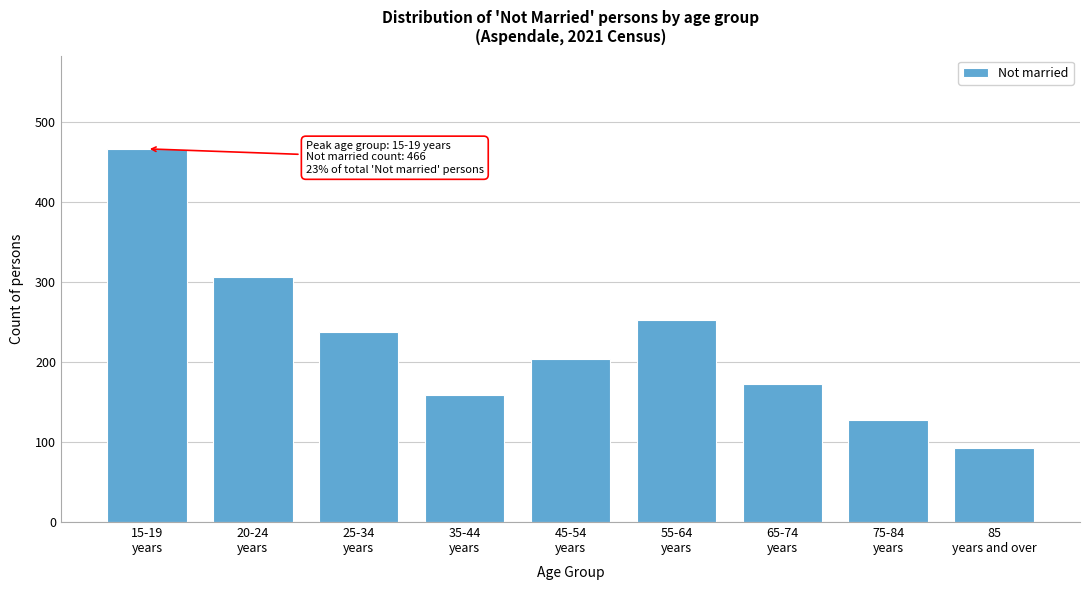

Reading right to left, extract all data points from this chart.

92	127	172	252	204	159	237	306	466